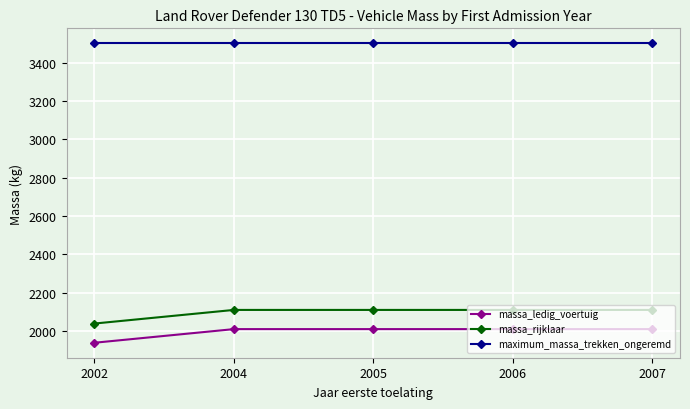

Reading right to left, transcribe all the data shown in this chart.

massa_ledig_voertuig: 2007=2011	2006=2011	2005=2011	2004=2011	2002=1940
massa_rijklaar: 2007=2111	2006=2111	2005=2111	2004=2111	2002=2040
maximum_massa_trekken_ongeremd: 2007=3500	2006=3500	2005=3500	2004=3500	2002=3500